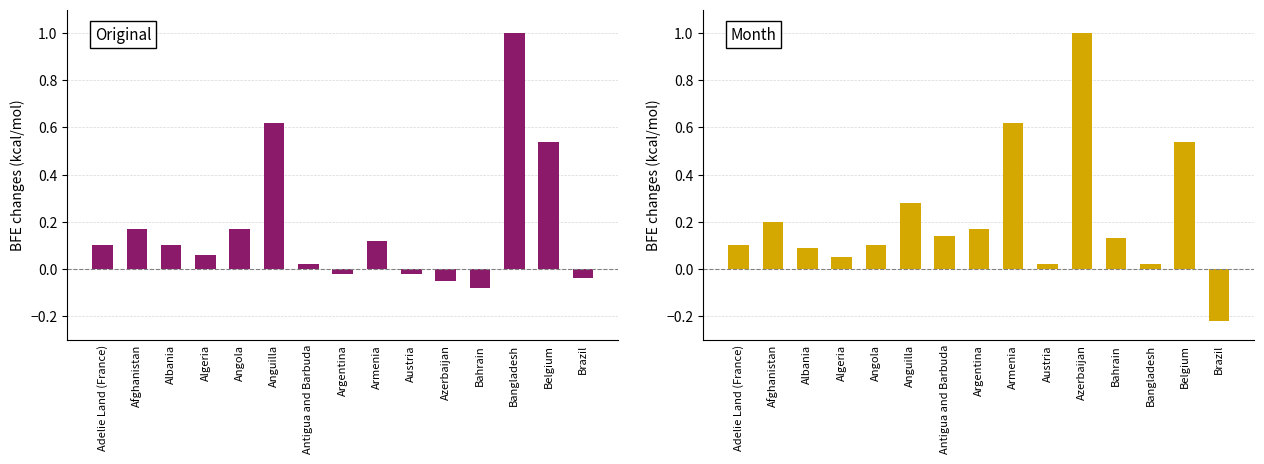

At which category is the sum across all series the highest?

Belgium